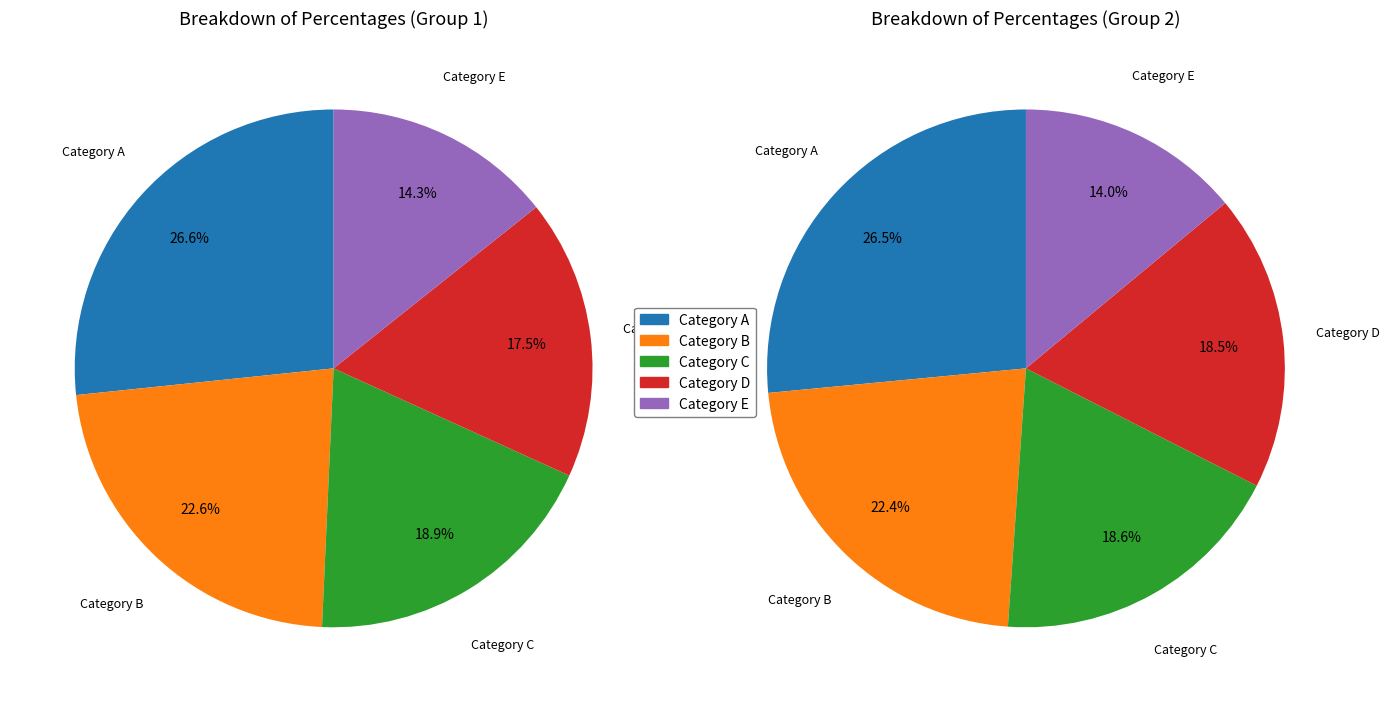

Rank the series by their average value, from lowest to highest.

values_pie2, values_pie1